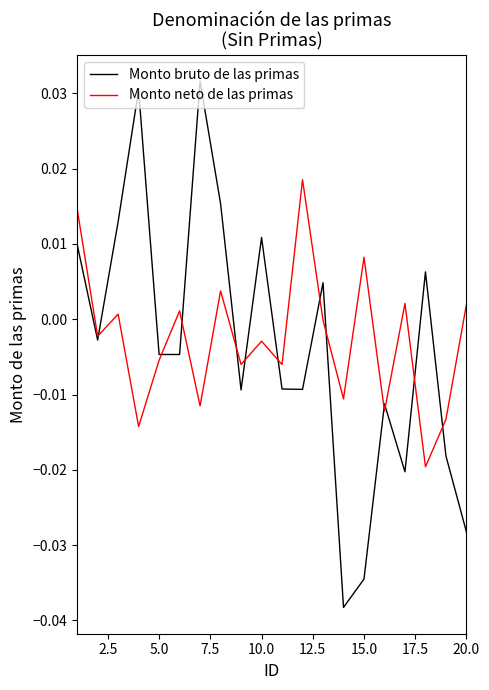

Which series has the largest range (max minus min)?

Monto bruto de las primas